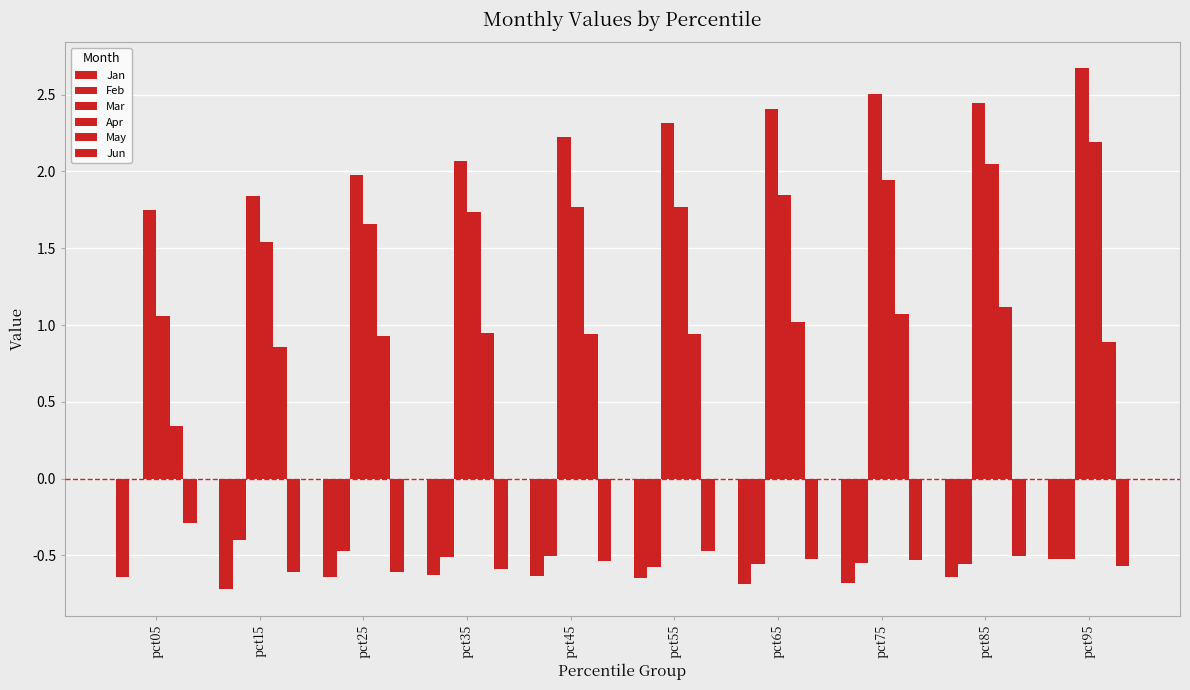

How many groups of bars are there?

10